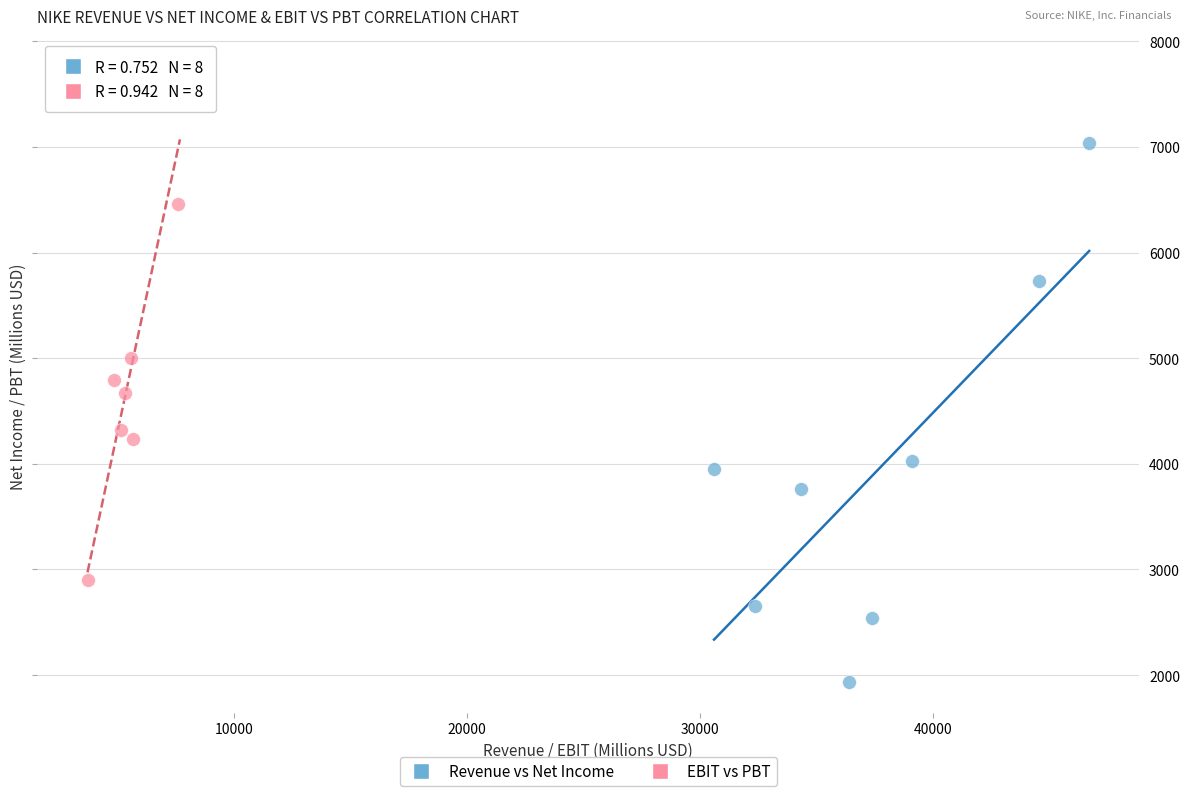

Which series has the largest Y range (max minus min)?

Revenue vs Net Income